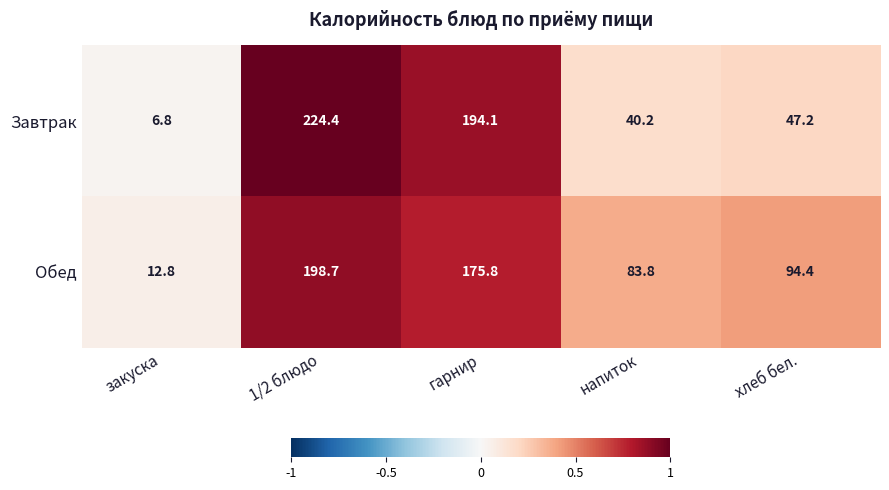

What is the total value across all series at гарнир?

369.9